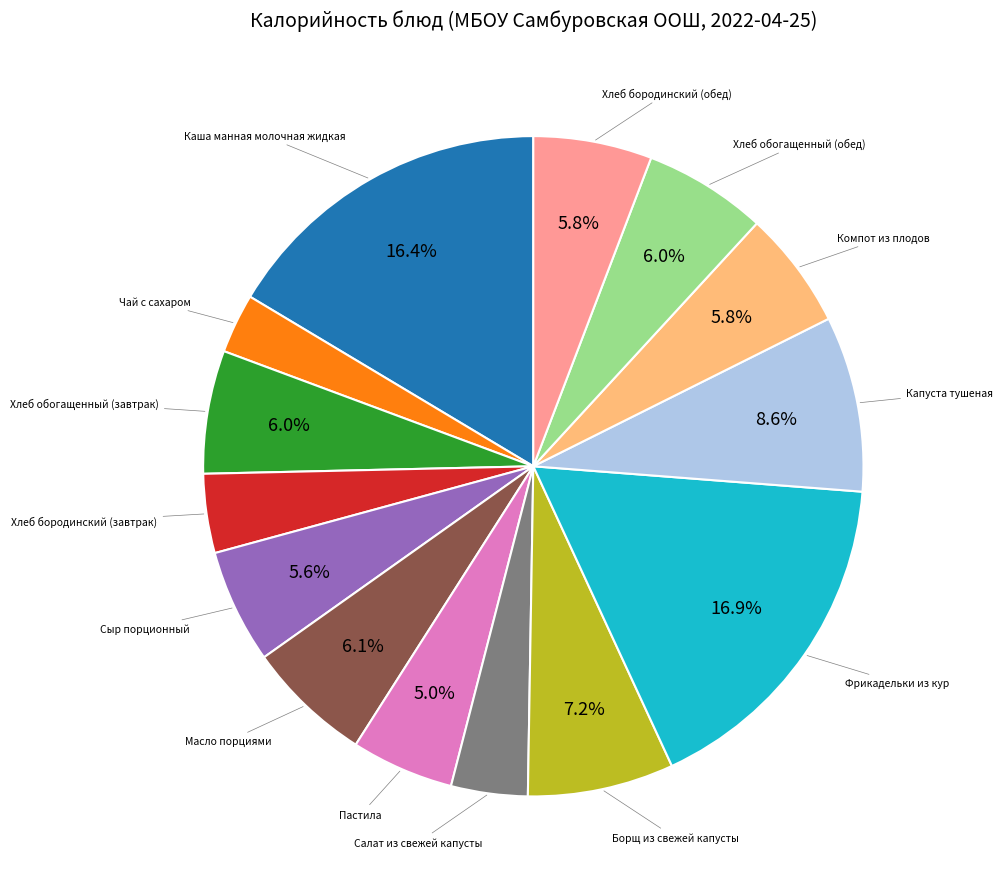

Is there a majority slice in this chart?

No